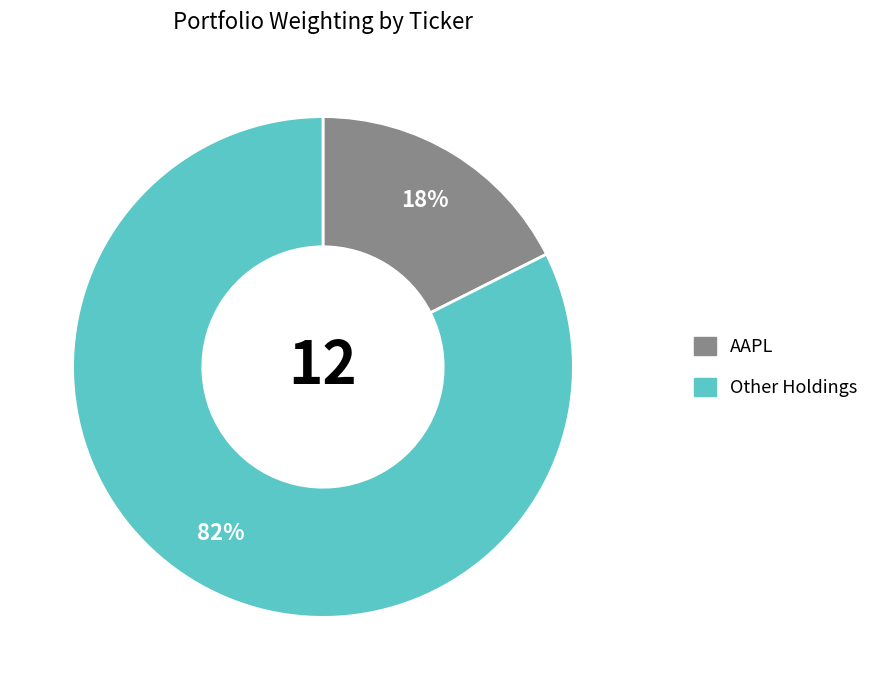

Is there a majority slice in this chart?

Yes